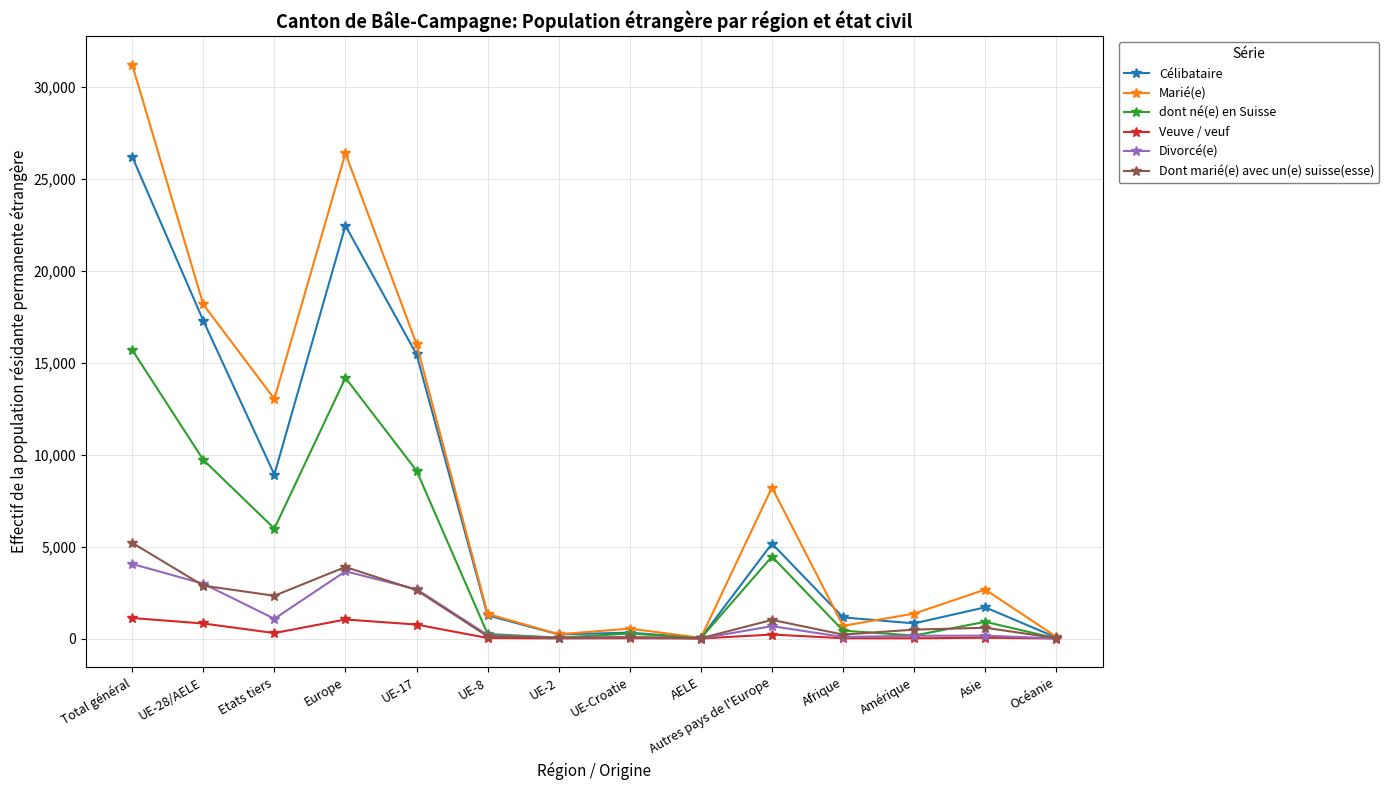

At which category is the sum across all series the highest?

Total général